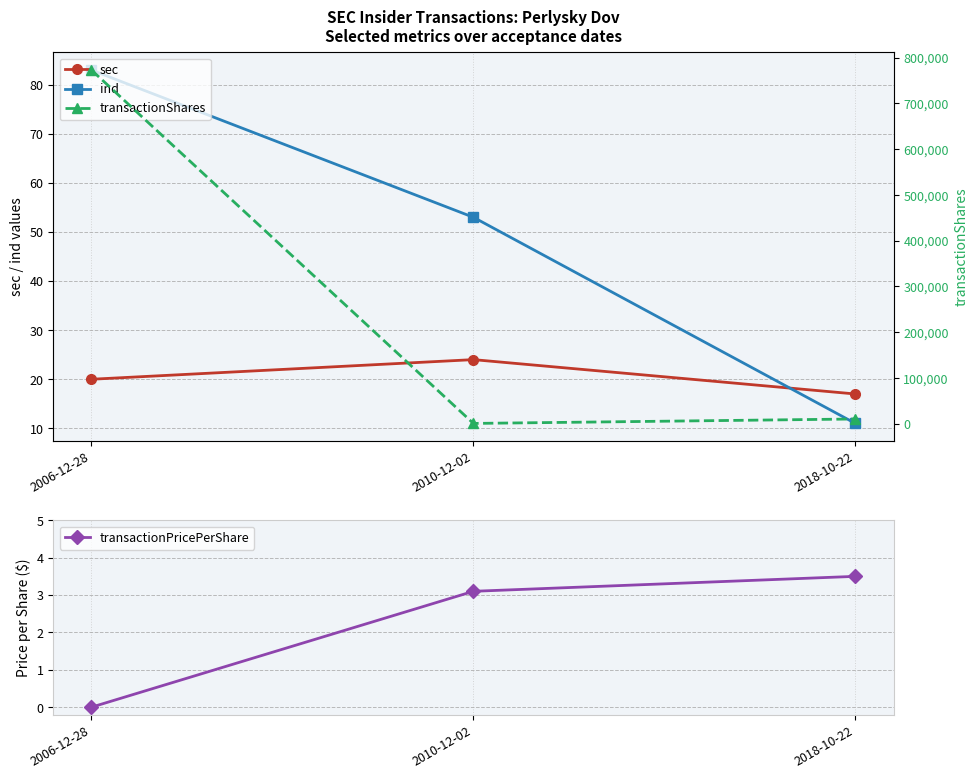

Between 2010-12-02 and 2006-12-28, which is larger?

2010-12-02